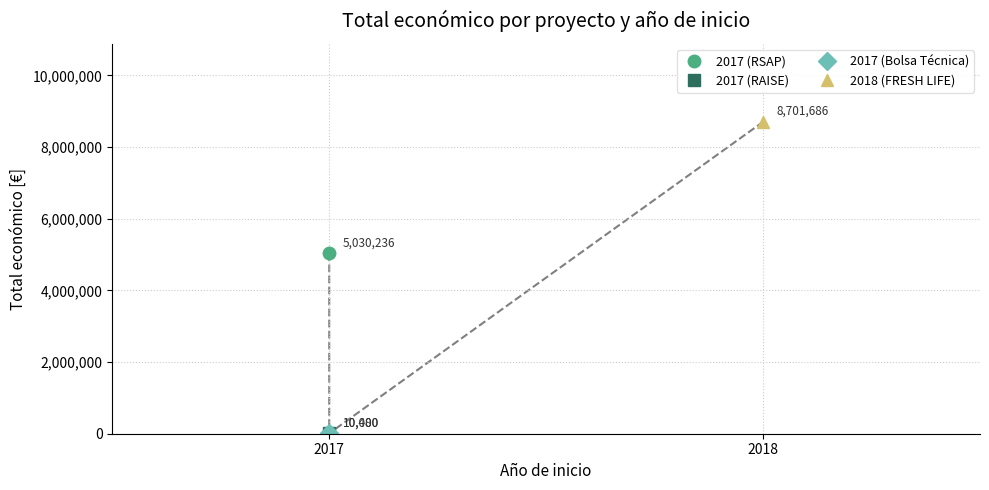

Count the number of values greater than 5030236.

1